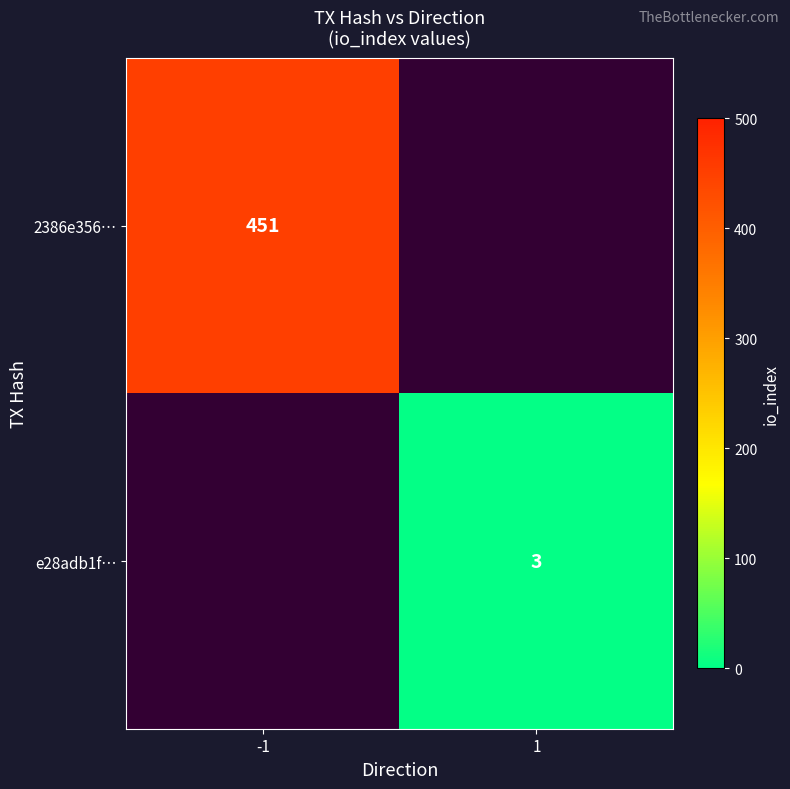

How many distinct data groups are displayed?

2